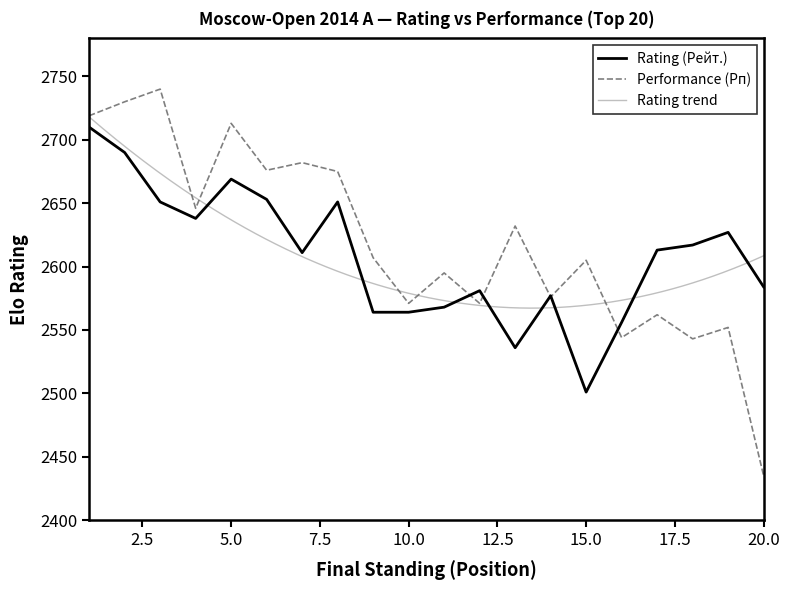

At how many categories does at least one series exceed 2732?

1